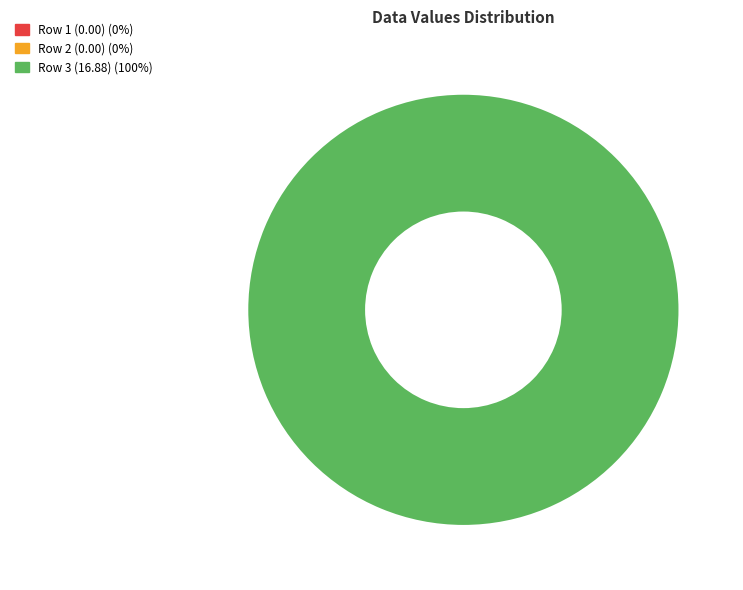

Count the number of slices in the pie.

3